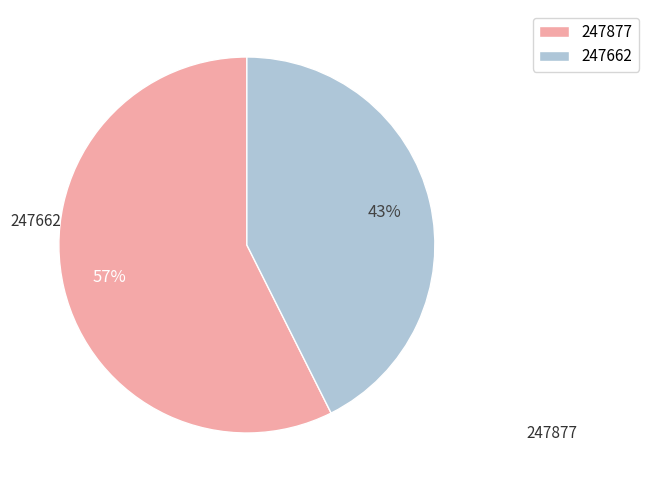

How many slices are in this pie chart?

2